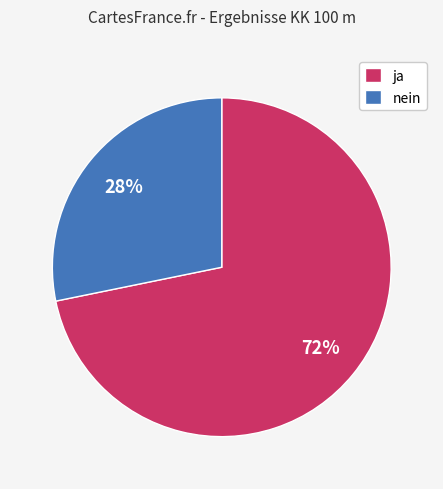

The nein slice represents 28% of the pie. True or false?

True